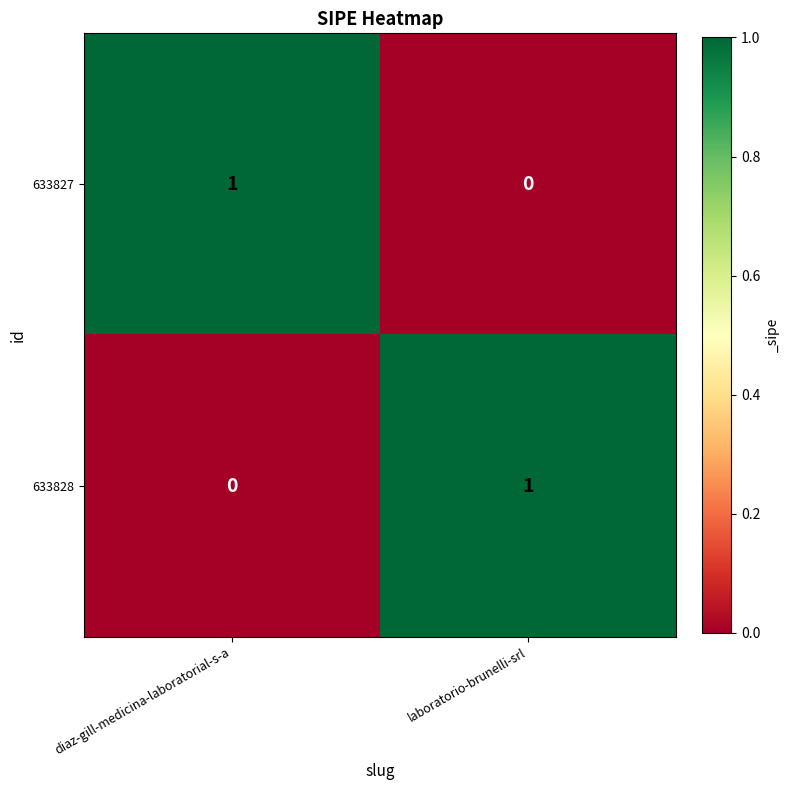

Reading left to right, what are all the values shown in this chart?

633827: 1	0
633828: 0	1